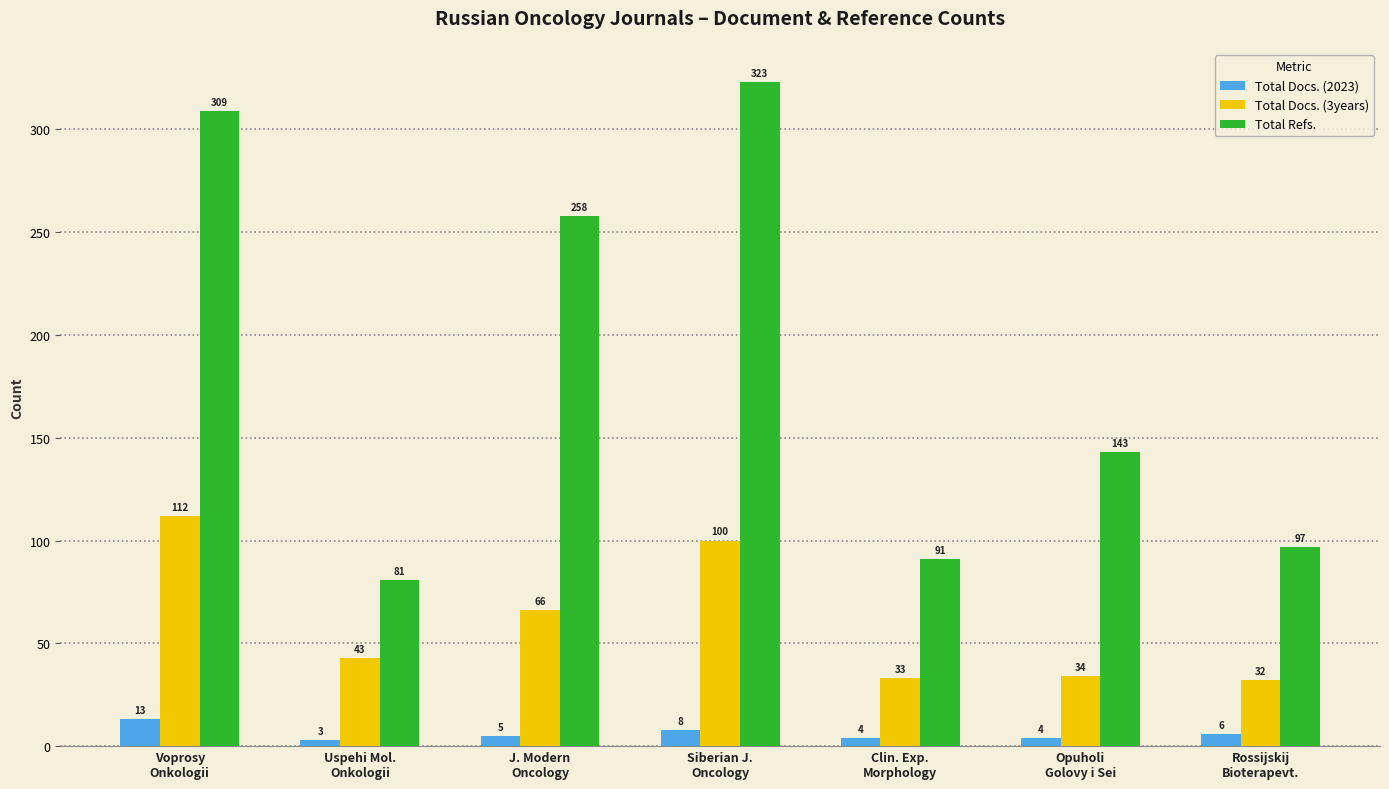

What is the sum of all Total Refs. values?

1302